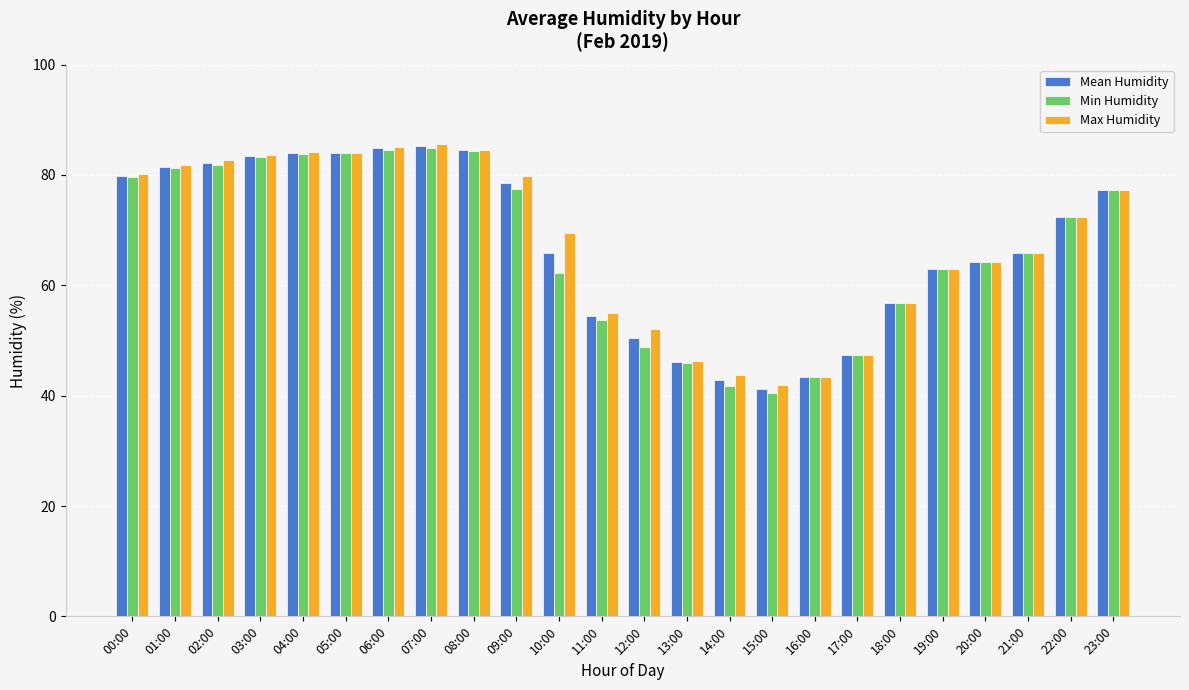

What is the maximum value for Min Humidity?

84.9